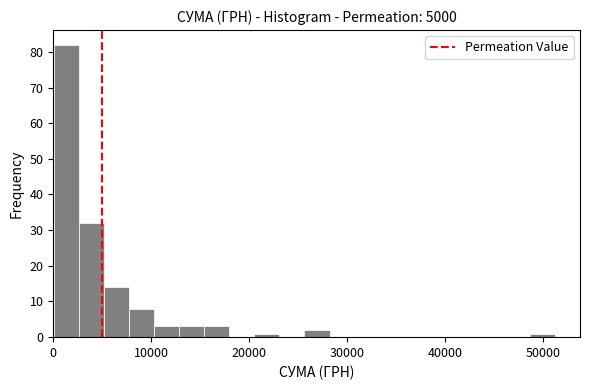

Read against the x-axis, roughly where is the centre of the tallest bar?

1000